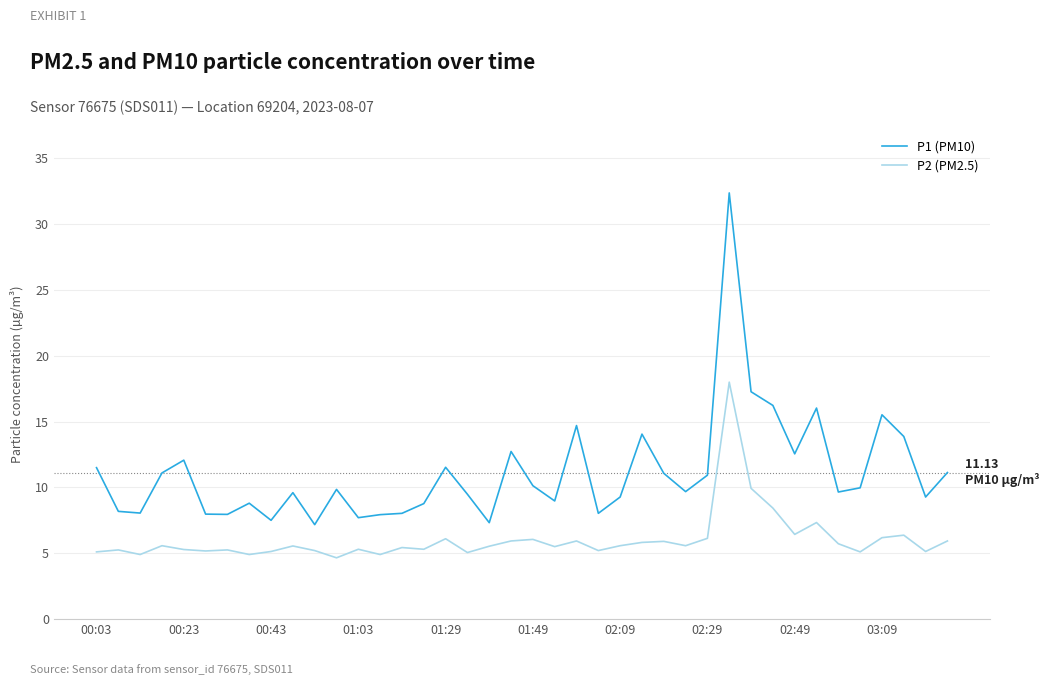

True or false: P2 (PM2.5) and P1 (PM10) intersect in this chart.

False